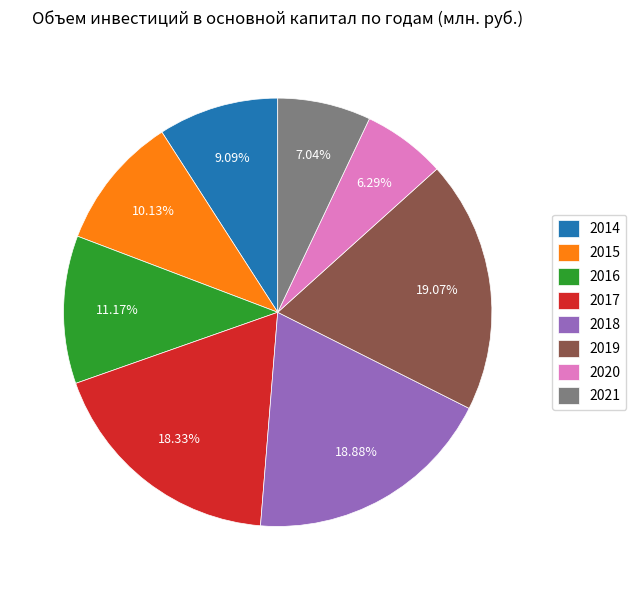

Approximately how many times larger is the value at 2020 compared to 2015?

0.6